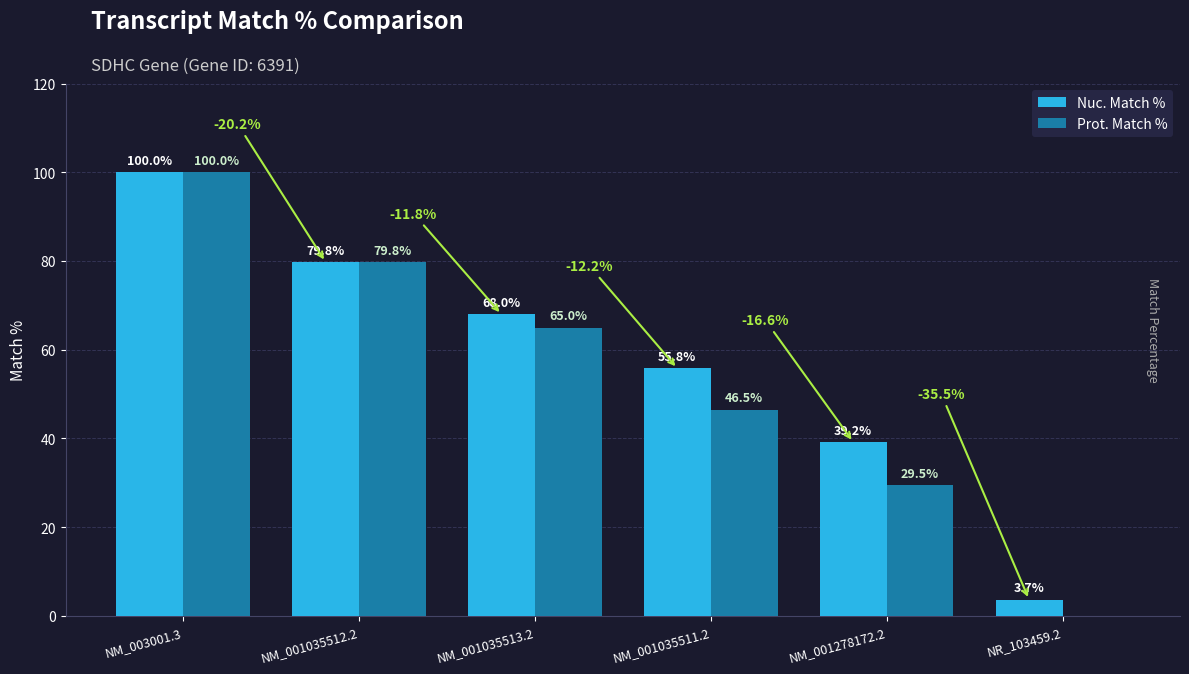

How many data points does each series have?

6